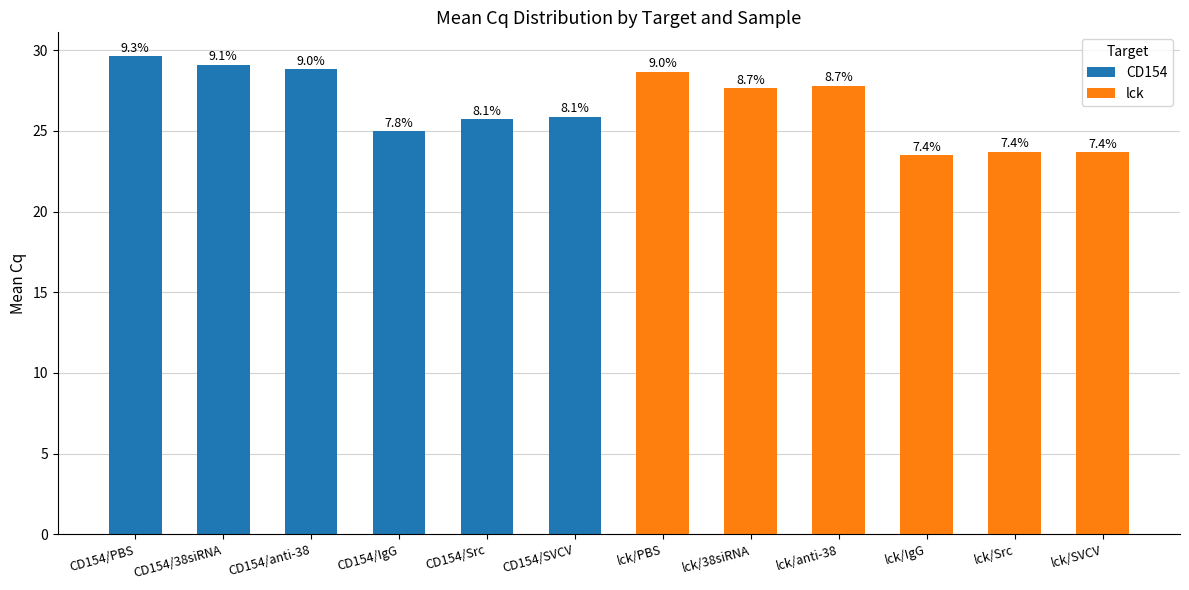

How many data points in CD154 are above 28?

3